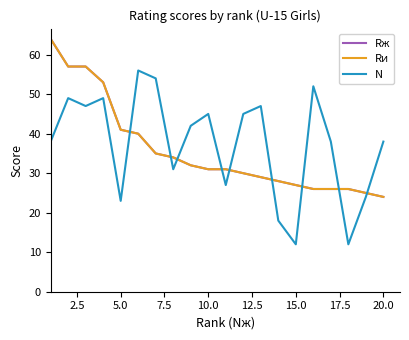

What are all the series names shown in the legend?

Rж, Rи, N